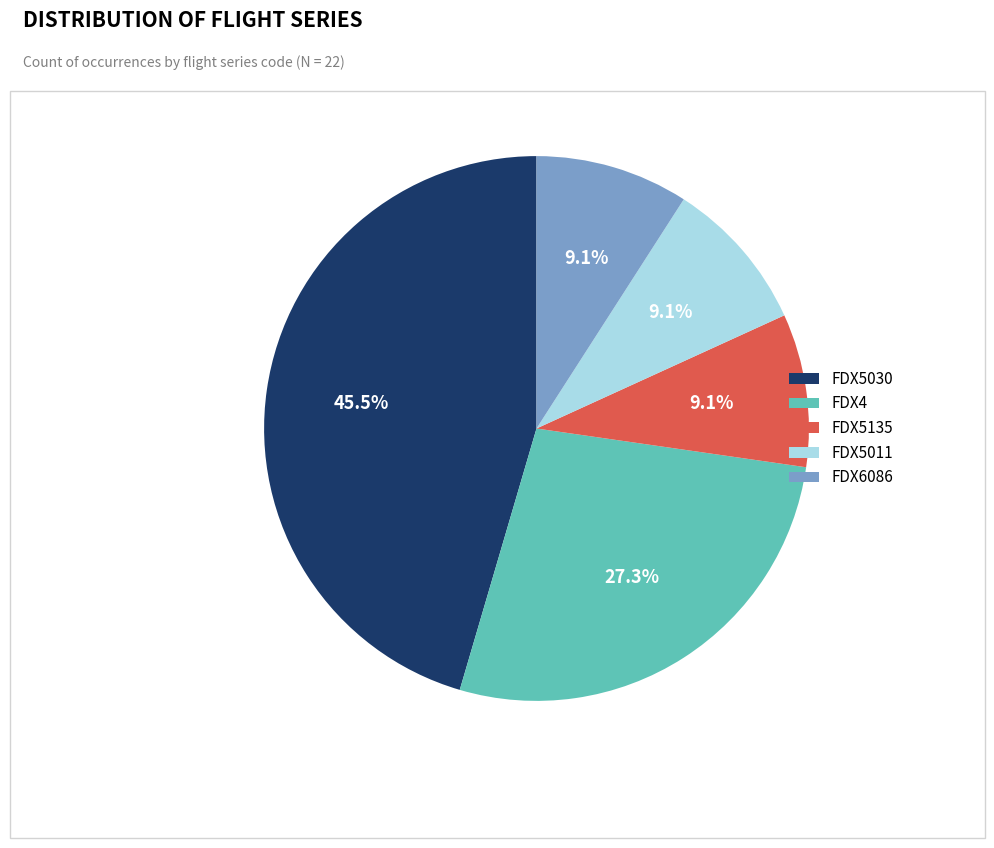

What percentage is NOT represented by FDX5030?

54.5%